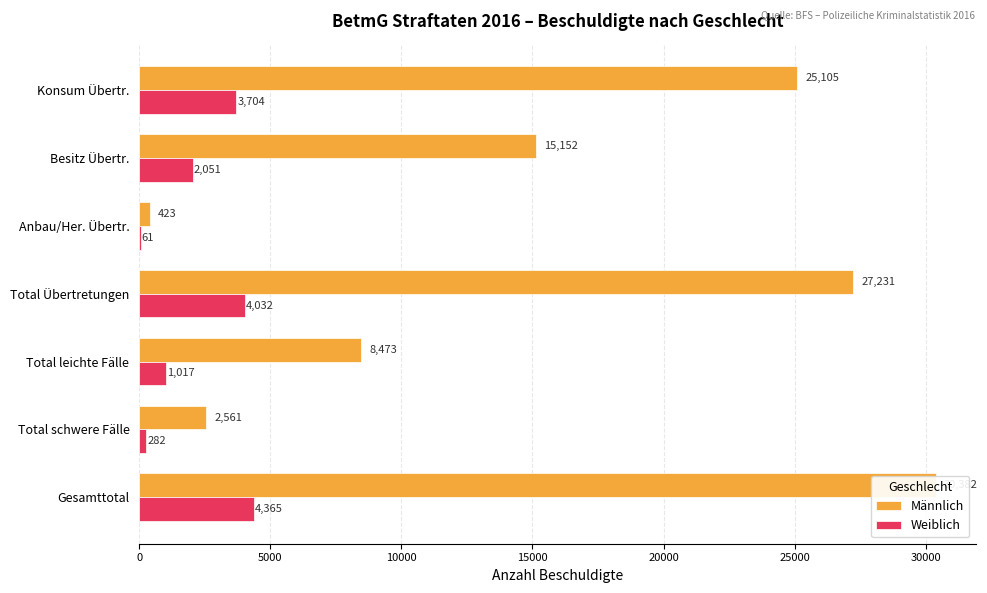

How many series are shown in this chart?

2